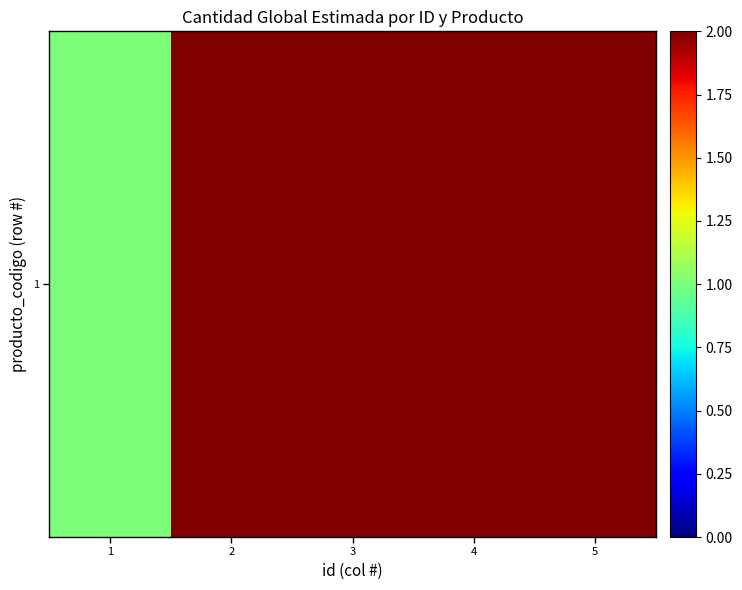

The chart shows a value of 3 at 3. True or false?

False